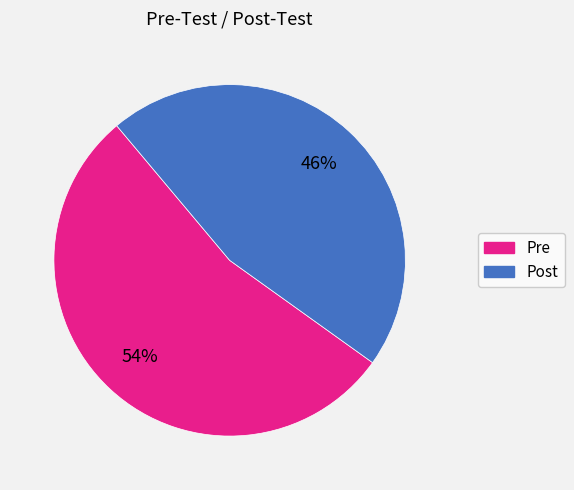

What percentage is the Post slice, to the nearest percent?

46%